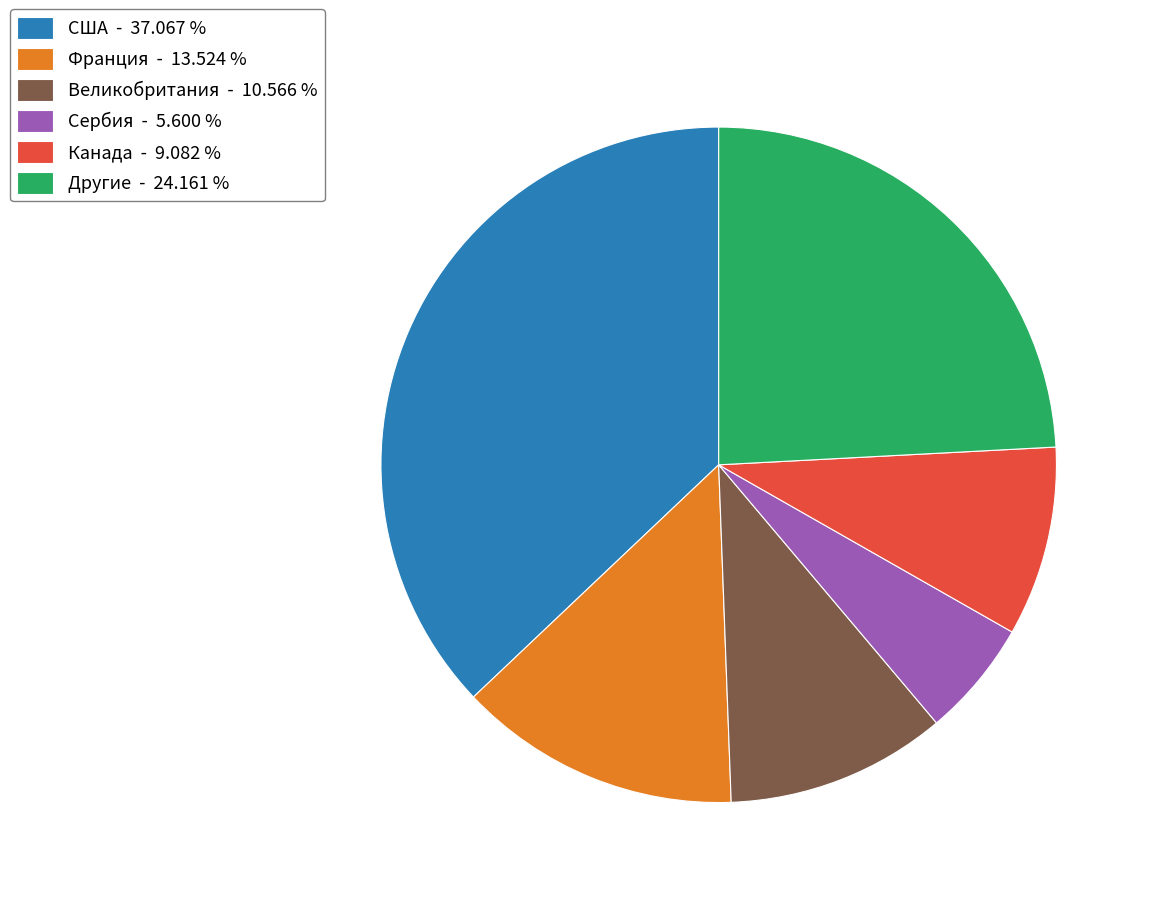

Which category has the biggest portion of the pie?

США - 37.067 %